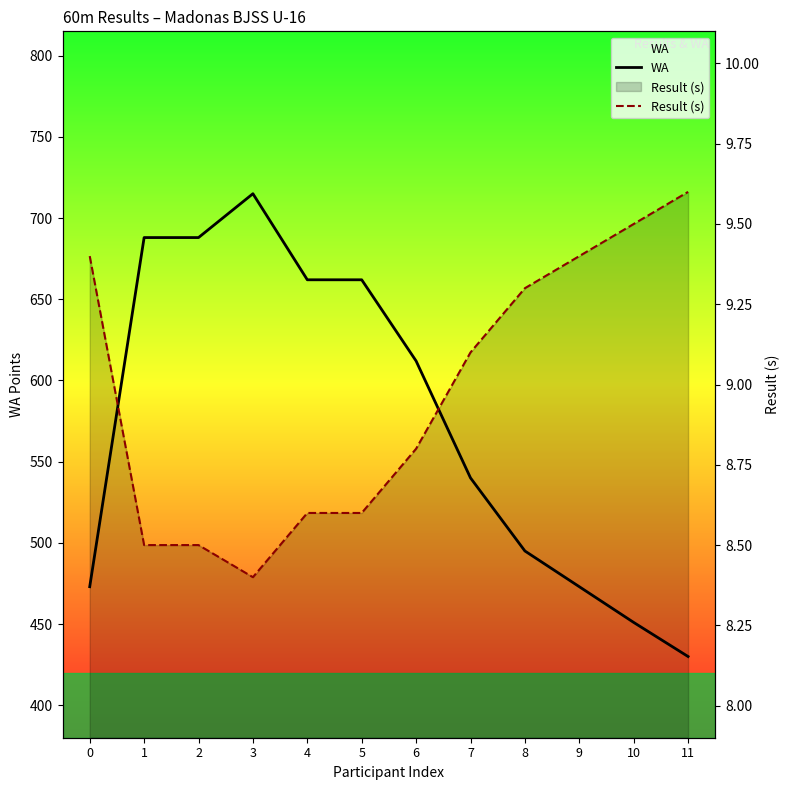

What are all the series names shown in the legend?

WA, Result (s)